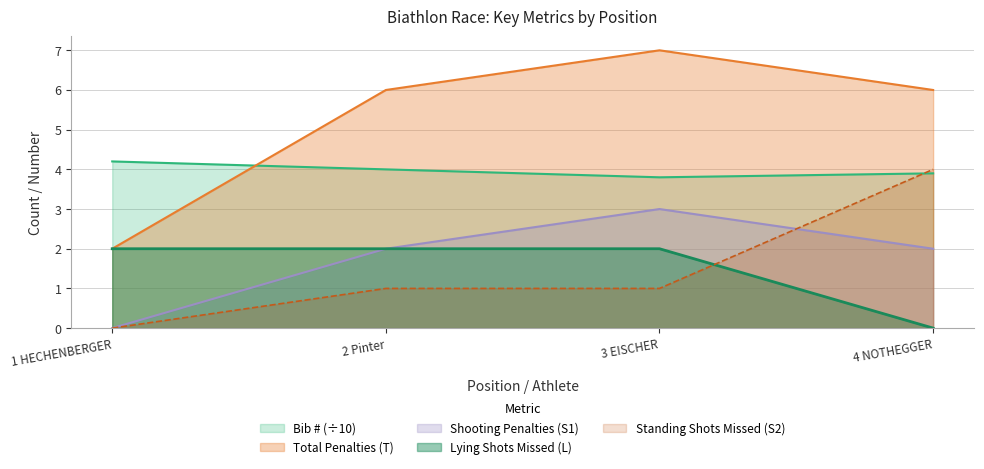

Which series changed the most between 2 Pinter and 4 NOTHEGGER?

Standing Shots Missed (S2)